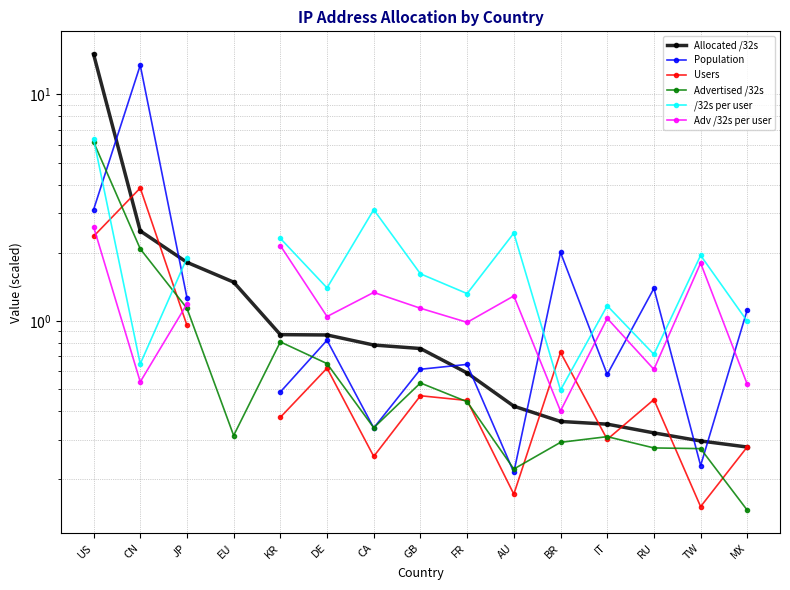

True or false: Users has a value of 0.4 at IT.

False